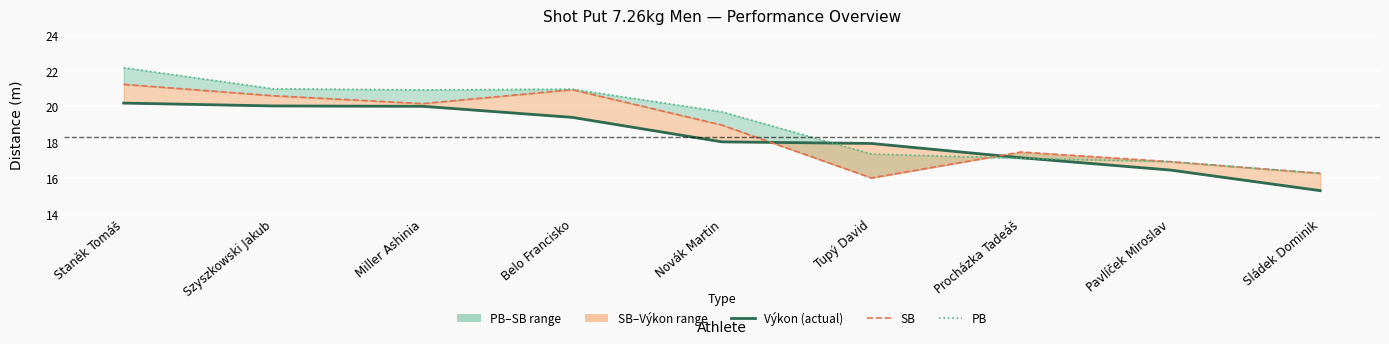

What is the spread (max minus min) of values at Miller Ashinia?

0.9